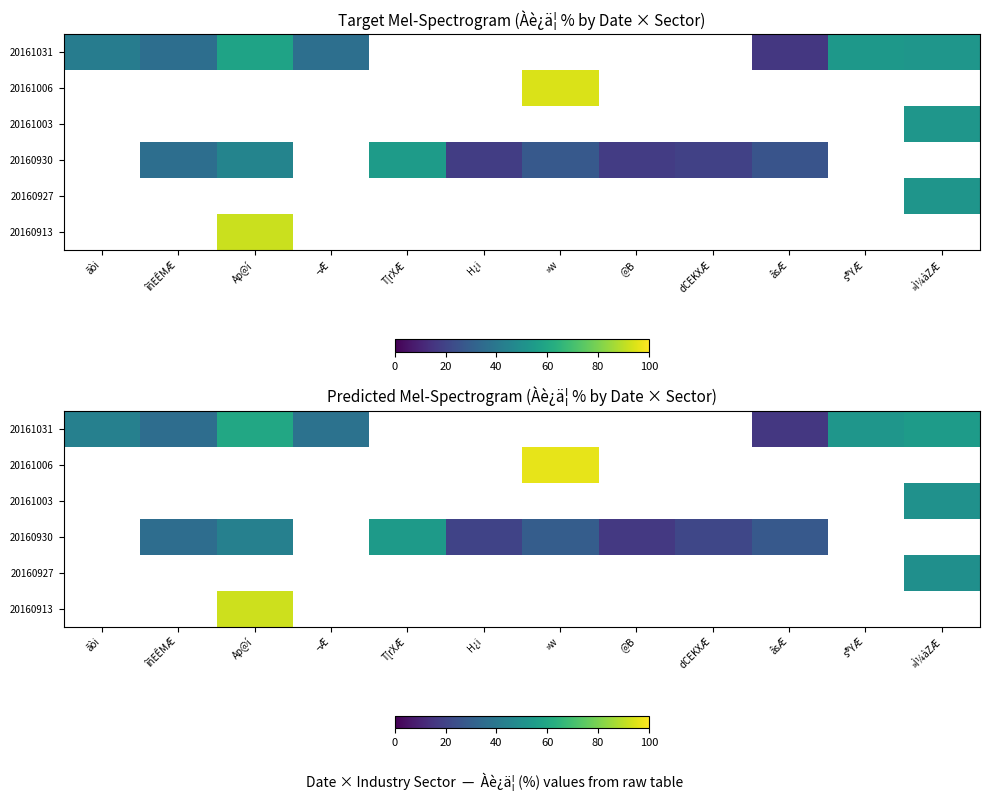

Which series changed the most between @B and âsÆ?

20160930